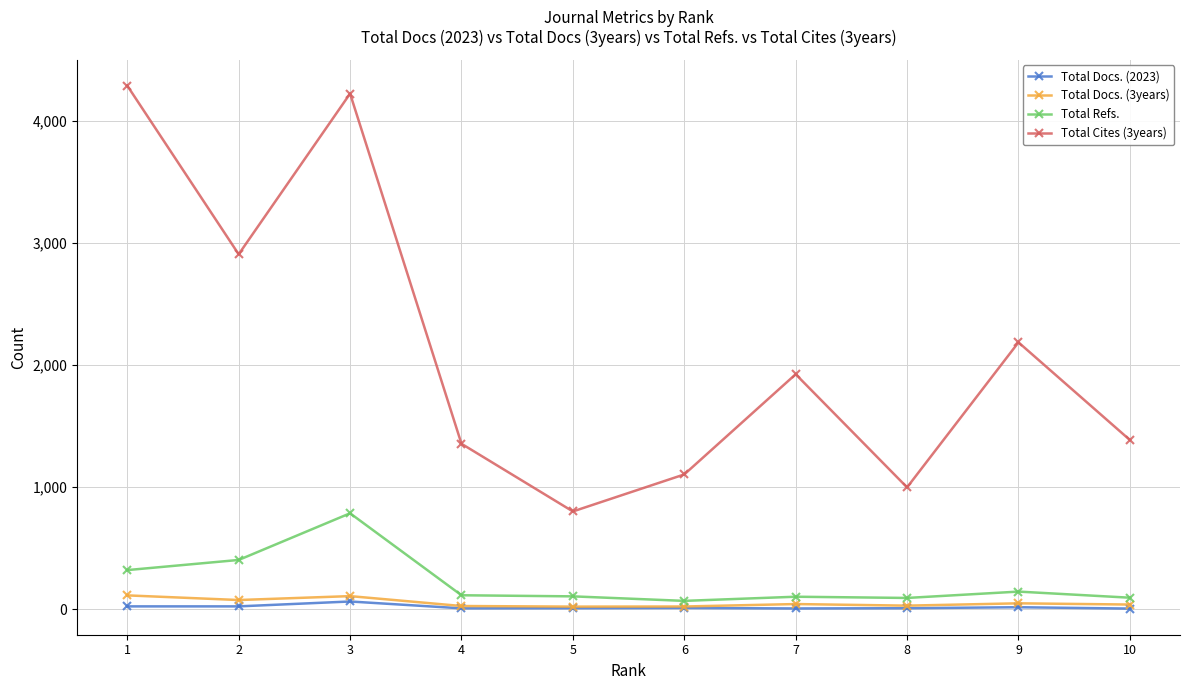

Is the value of Total Docs. (3years) at 8 greater than the value of Total Cites (3years) at 1?

No